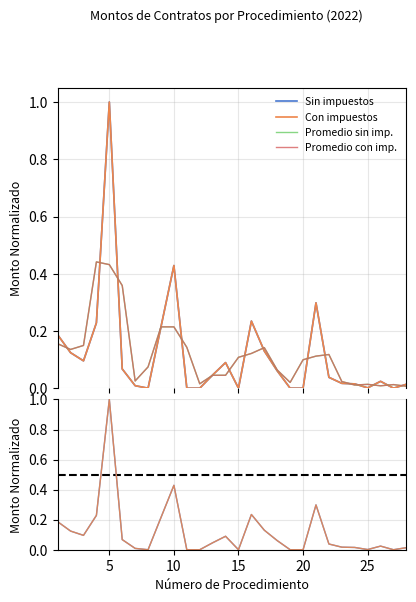

Reading left to right, extract all data points from this chart.

Monto sin impuestos: 1=0.2	2=0.1	3=0.1	4=0.2	5=1.0	6=0.1	7=0.0	8=0.0	9=0.2	10=0.4	11=0.0	12=0.0	13=0.0	14=0.1	15=0.0	16=0.2	17=0.1	18=0.1	19=0.0	20=0.0	21=0.3	22=0.0	23=0.0	24=0.0	25=0.0	26=0.0	27=0.0	28=0.0
Monto con impuestos: 1=0.2	2=0.1	3=0.1	4=0.2	5=1.0	6=0.1	7=0.0	8=0.0	9=0.2	10=0.4	11=0.0	12=0.0	13=0.0	14=0.1	15=0.0	16=0.2	17=0.1	18=0.1	19=0.0	20=0.0	21=0.3	22=0.0	23=0.0	24=0.0	25=0.0	26=0.0	27=0.0	28=0.0